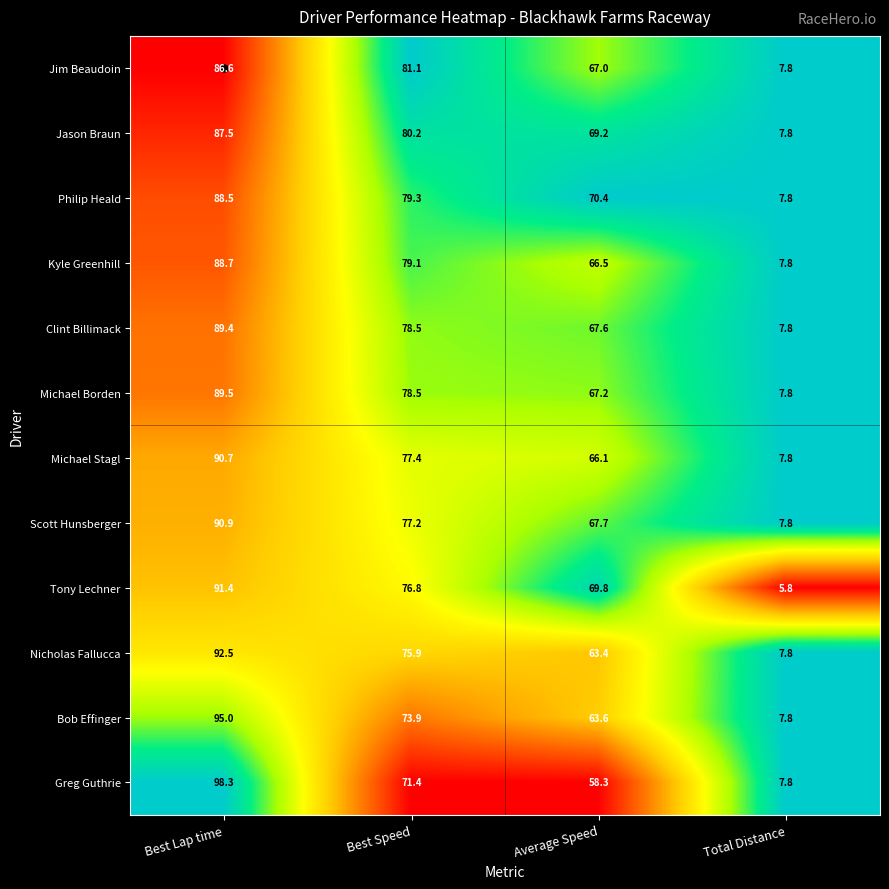

How many distinct data groups are displayed?

12